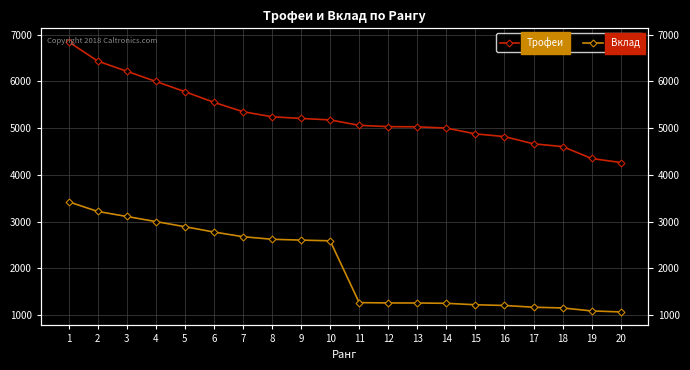

The value of Вклад at 10 is 2588. True or false?

True